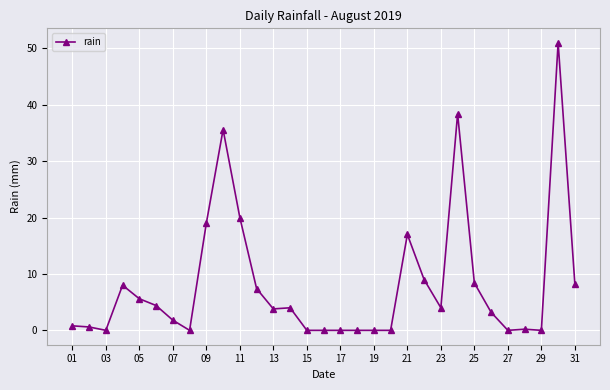

True or false: there are more than 0 points higher than both neighbors.

True